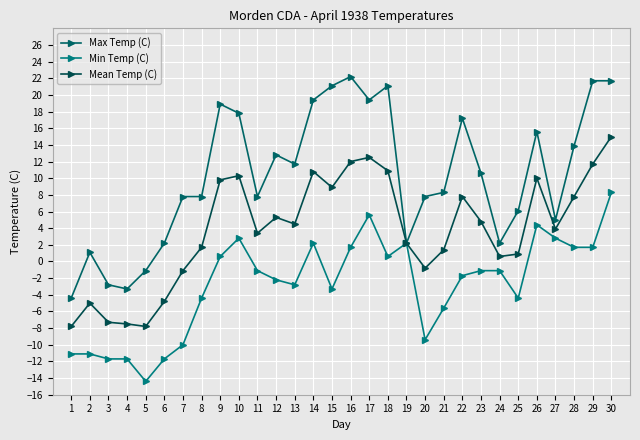

Rank the series by their average value, from highest to lowest.

Max Temp (C), Mean Temp (C), Min Temp (C)